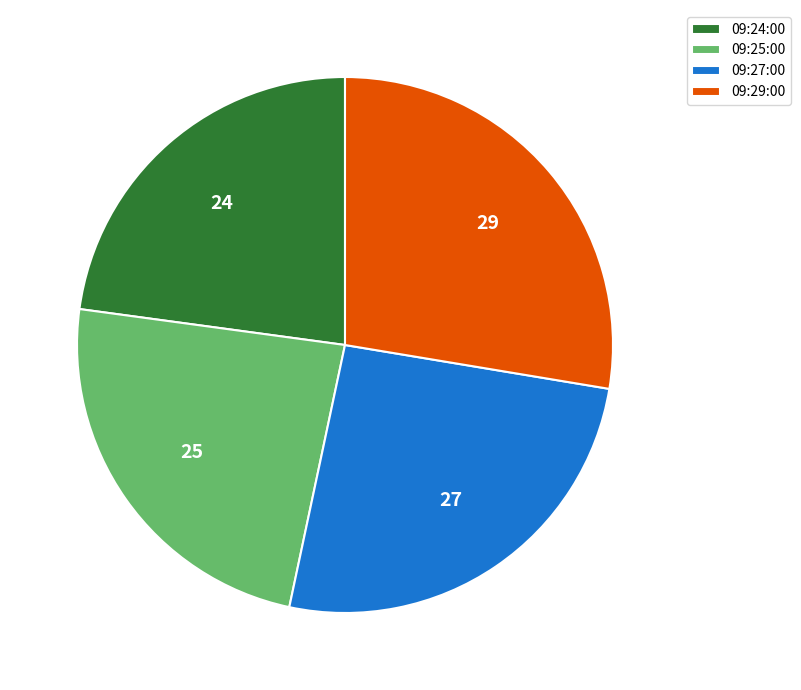

Do 09:24:00 and 09:27:00 together represent more than half of the pie?

No